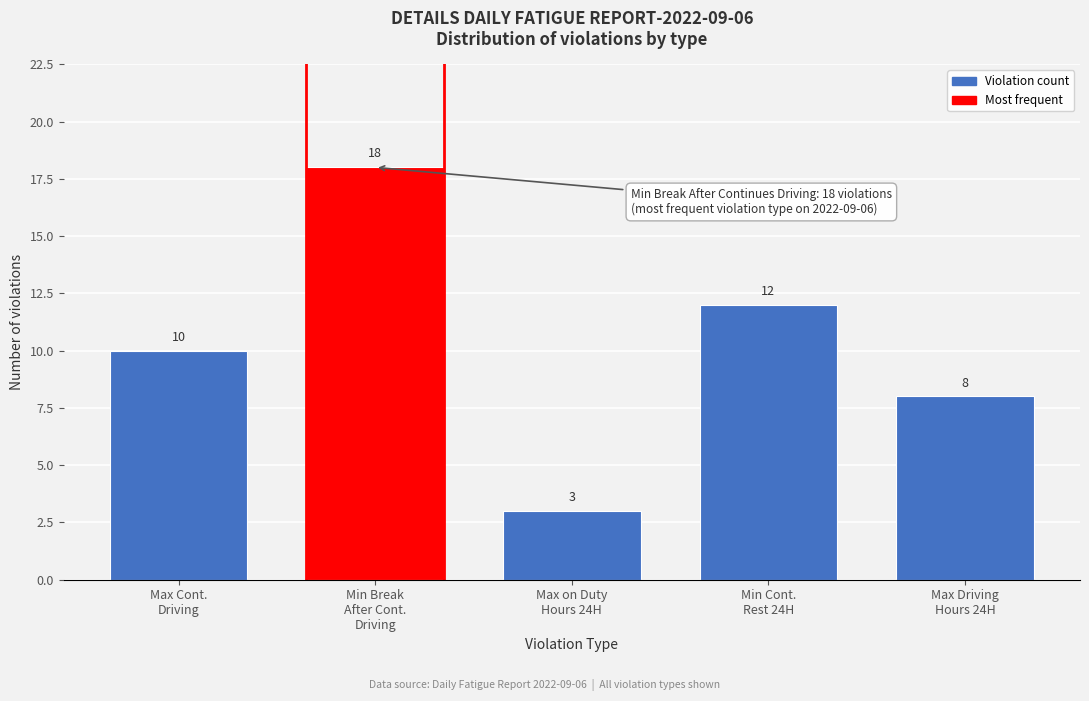

Reading right to left, list all the values displayed in this chart.

8	12	3	18	10